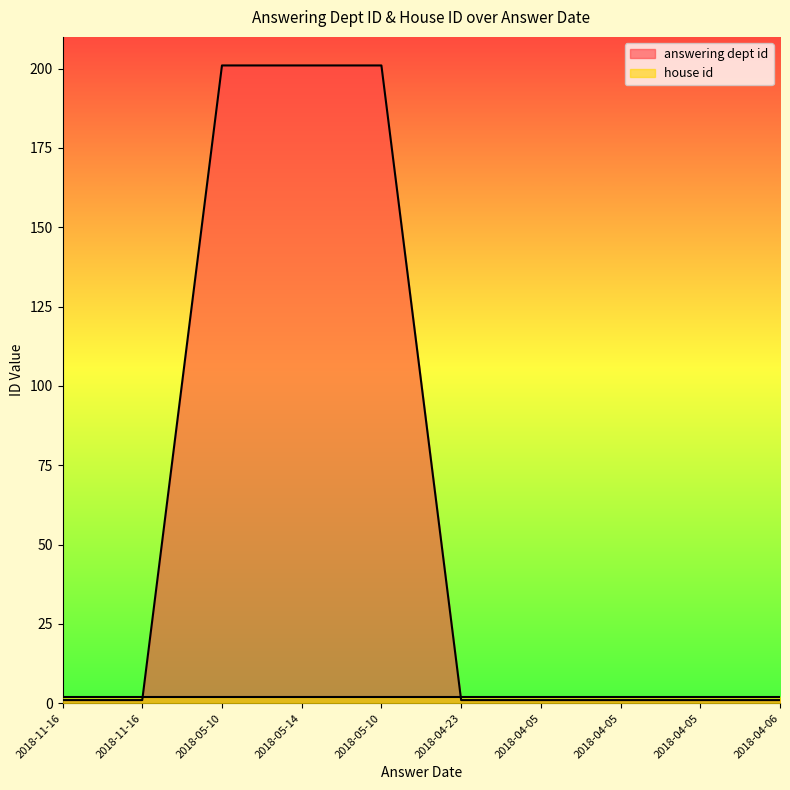

Which has a higher value, 2018-05-10 or 2018-11-16?

2018-05-10